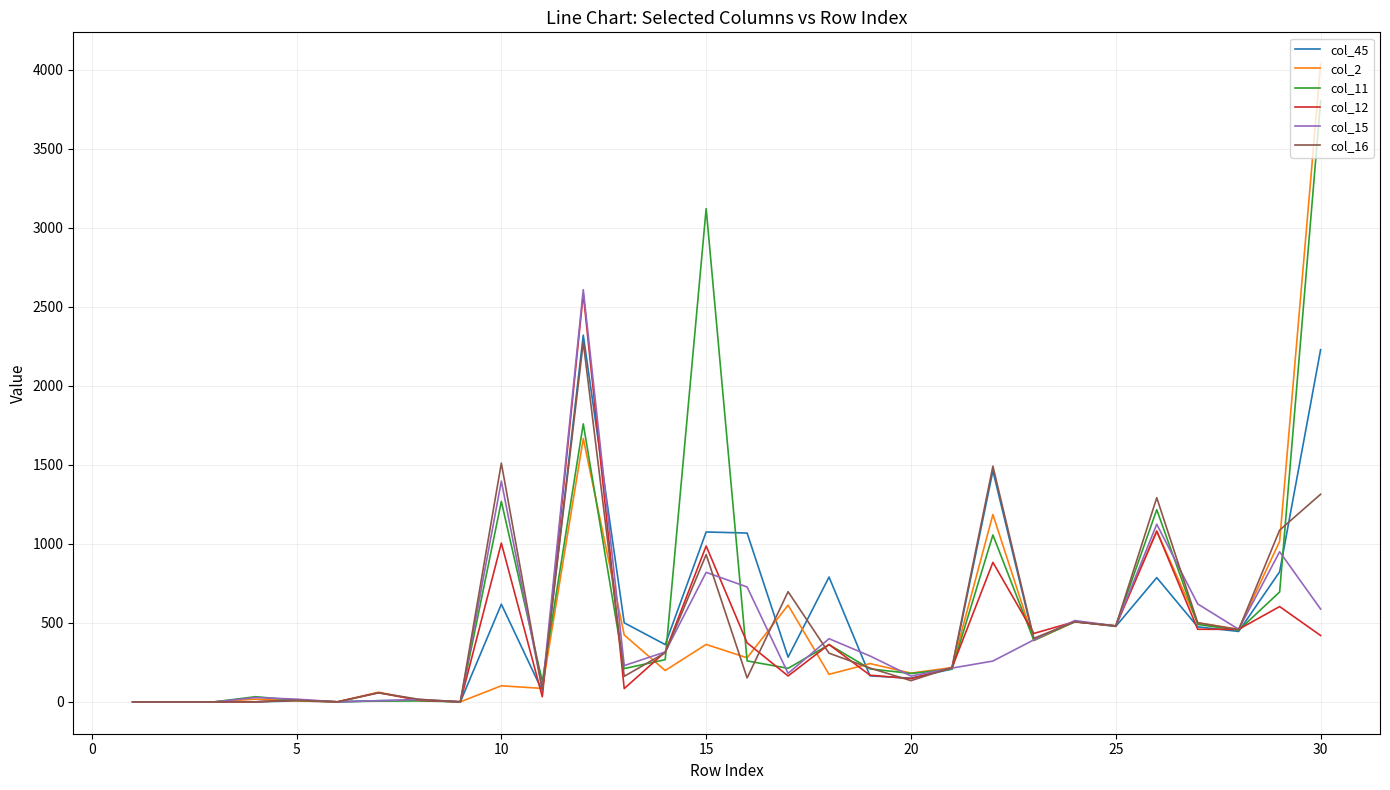

Which series has the widest spread of values?

col_2